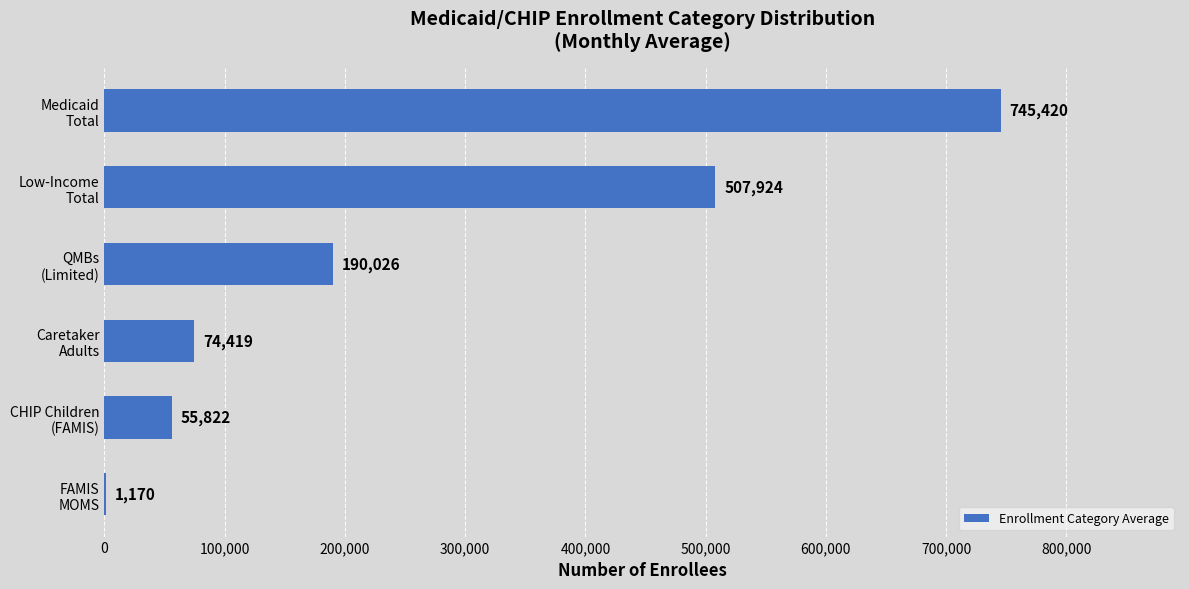

What is the sum of all values?

1574781